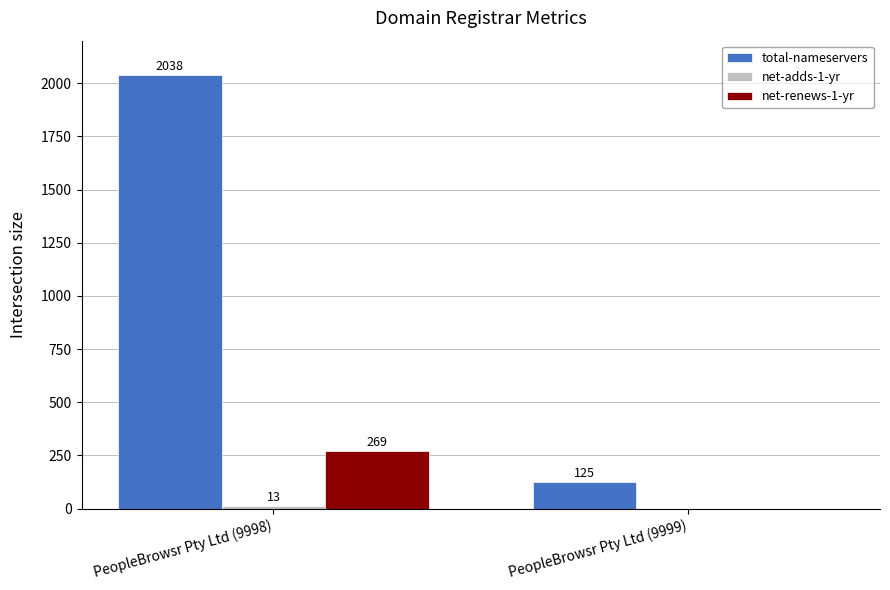

Are the bars horizontal?

No